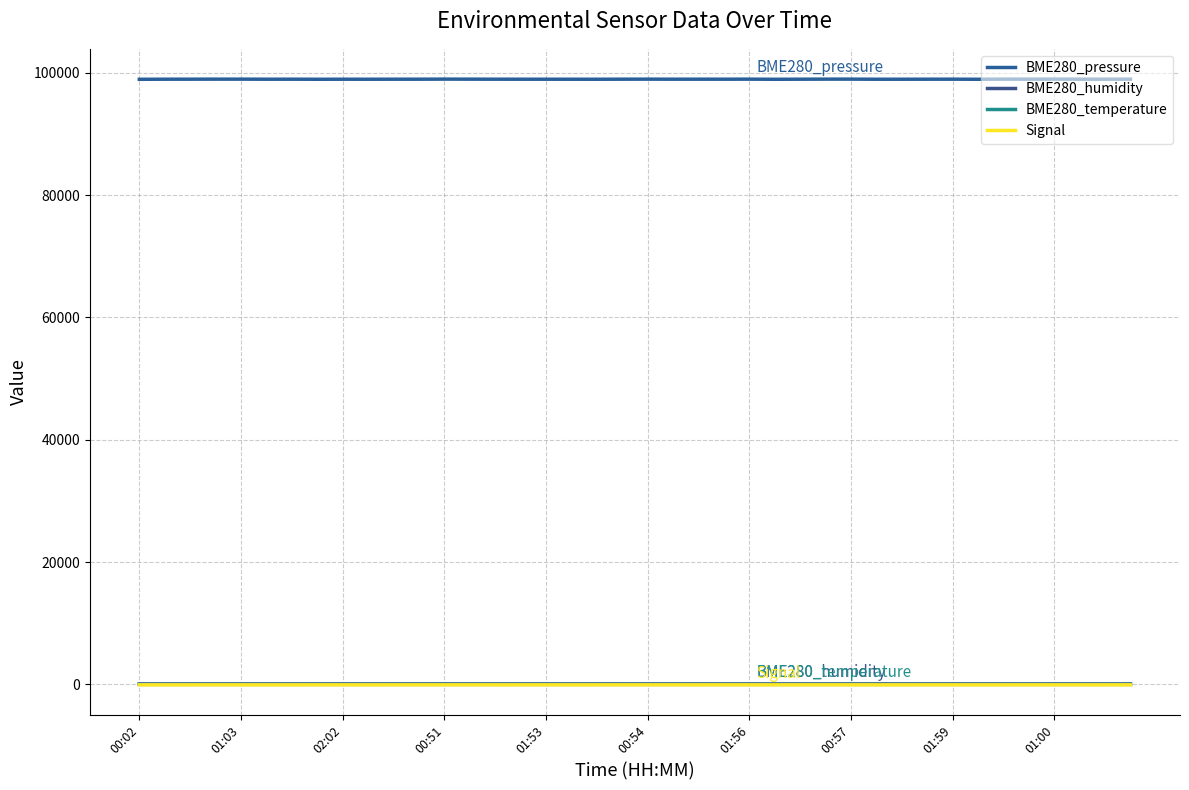

True or false: BME280_temperature and BME280_pressure cross at least once.

False